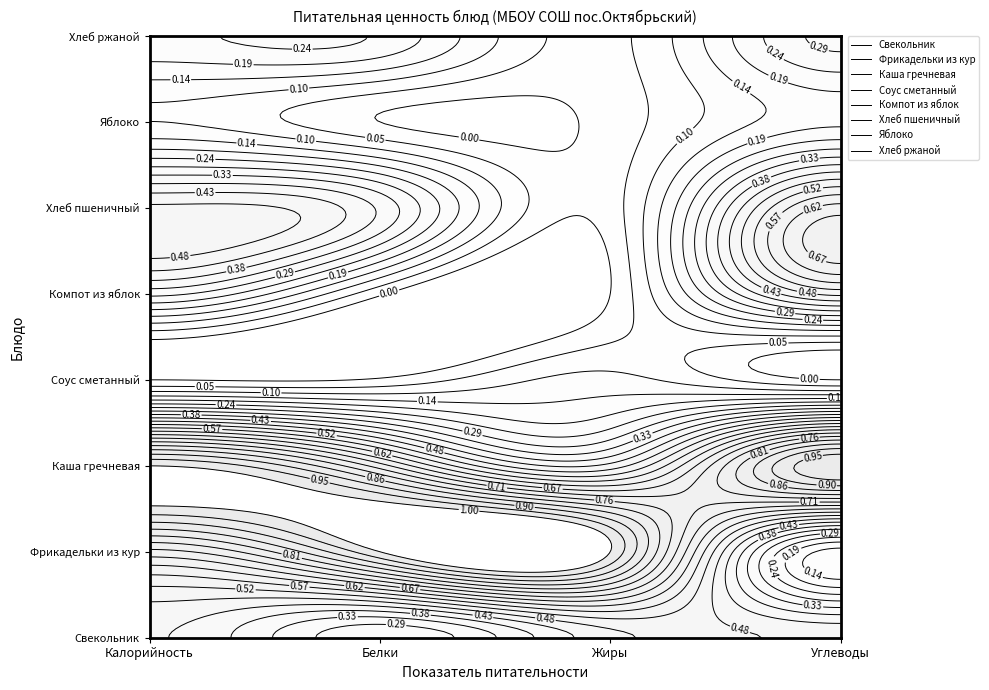

Reading left to right, list all the values displayed in this chart.

Свекольник: 127.6	3.2	5.6	22.0
Фрикадельки из кур: 191.6	11.7	11.9	7.3
Каша гречневая: 263.8	8.7	5.4	45.0
Соус сметанный: 24.0	0.5	1.5	2.1
Компот из яблок: 96.0	0.5	0.2	23.1
Хлеб пшеничный: 141.0	4.6	0.5	29.5
Яблоко: 47.0	0.4	0.4	9.8
Хлеб ржаной: 78.3	3.0	0.6	15.0